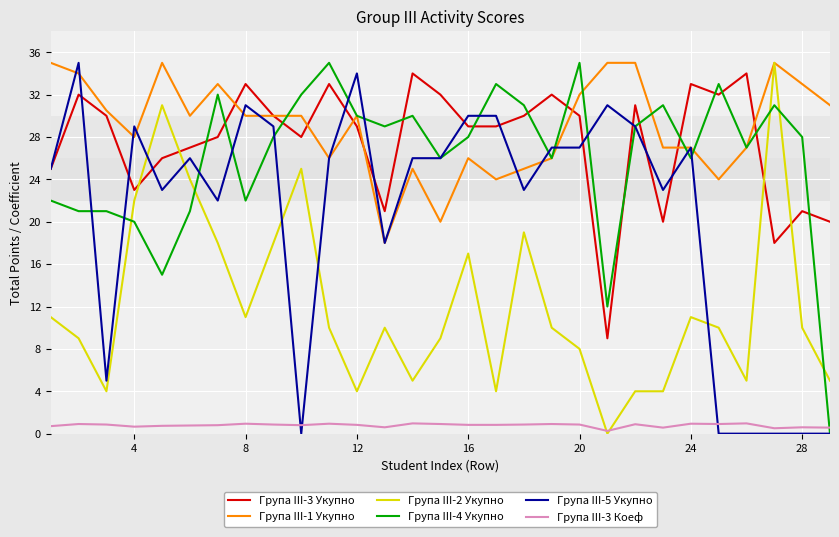

What is the sum of all Група III-1 Укупно values?

841.5